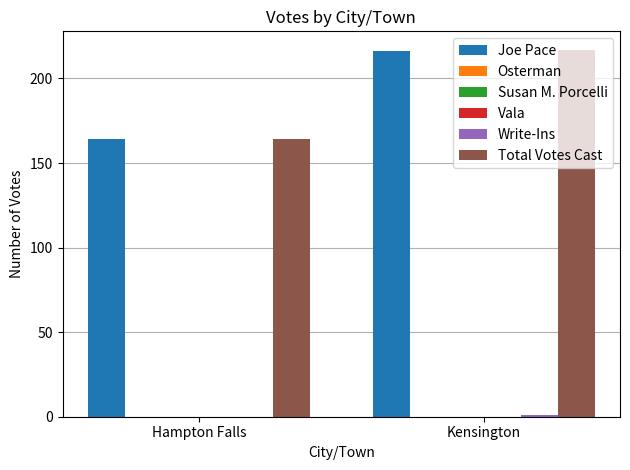

Which has a higher value, Hampton Falls or Kensington?

Kensington